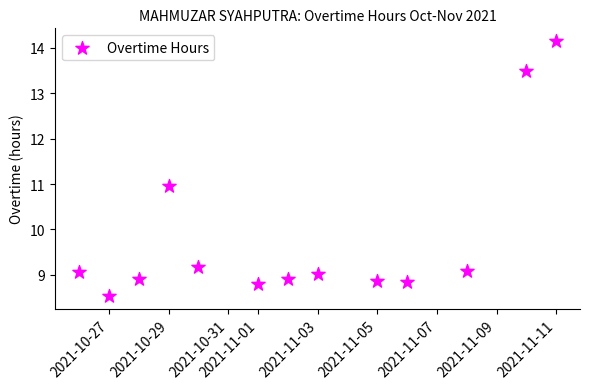

What is the range of X values (max minus min)?

16.0